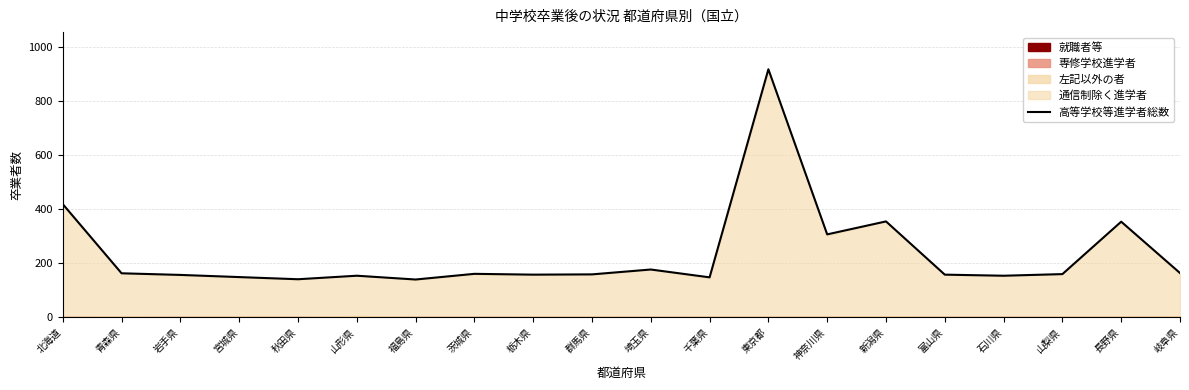

What is the change in value from 北海道 to 千葉県?

-271